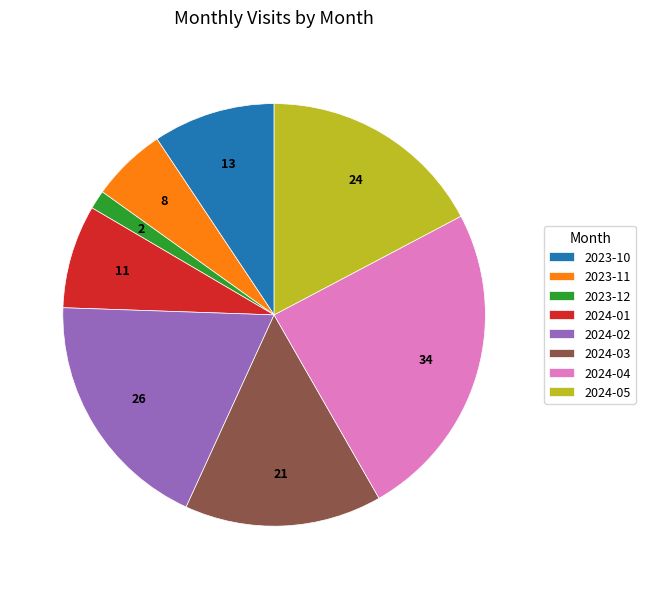

Rank the categories by value from lowest to highest.

2023-12, 2023-11, 2024-01, 2023-10, 2024-03, 2024-05, 2024-02, 2024-04